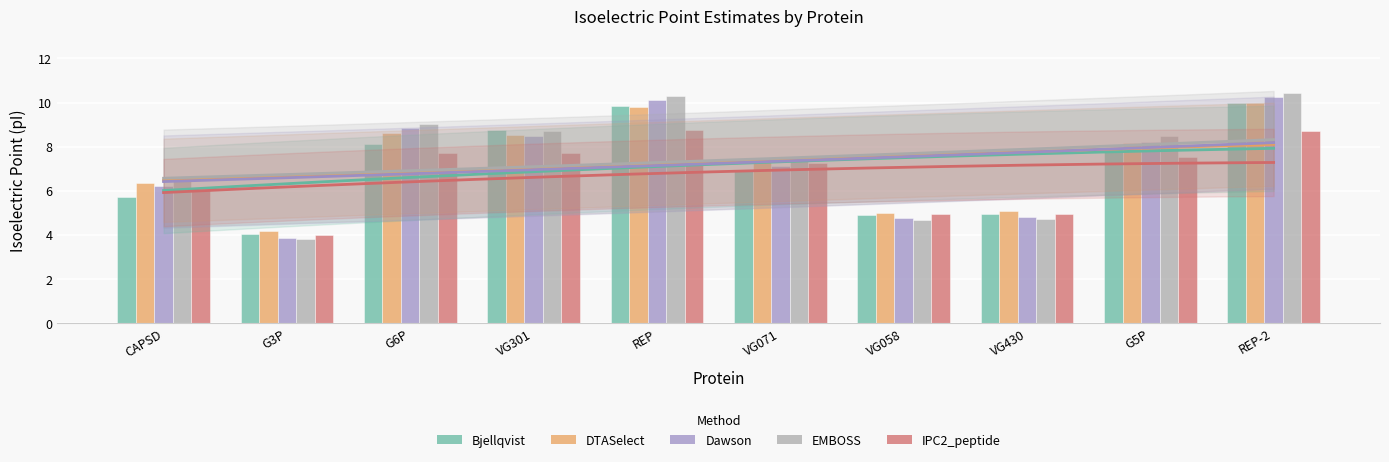

At how many categories does at least one series exceed 6?

7